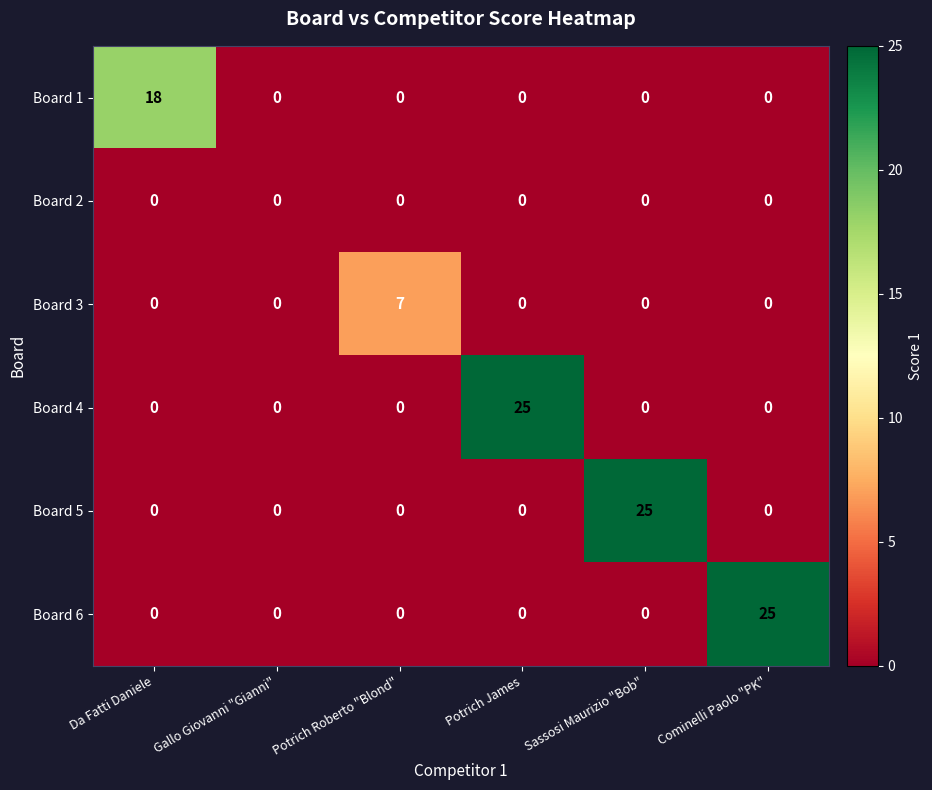

What is the difference between the highest and lowest values at Cominelli Paolo "PK"?

25